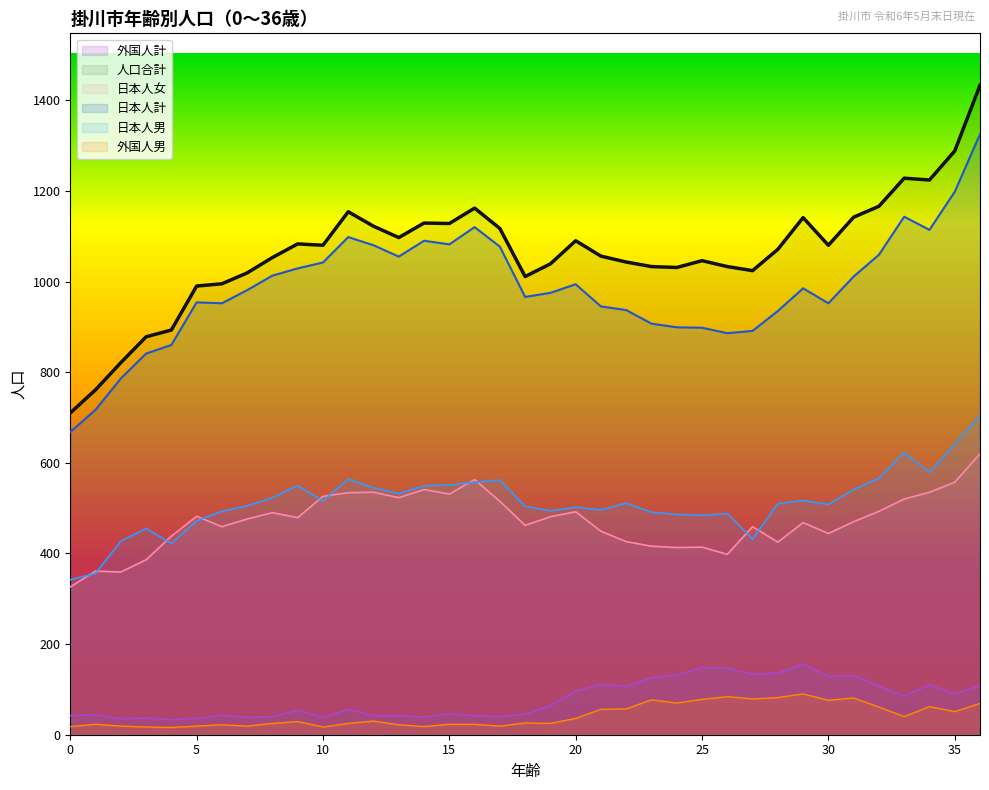

What is the minimum value shown in the chart?

16